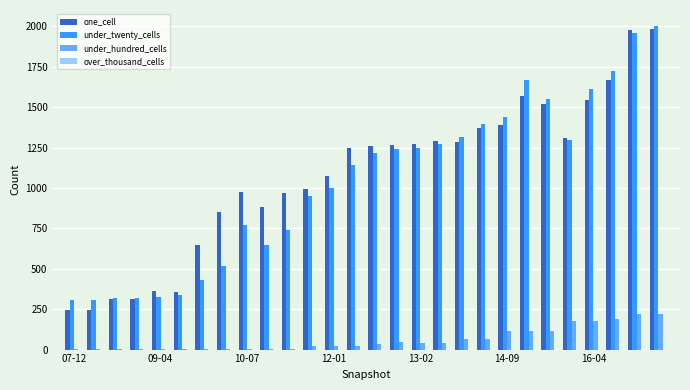

What is the sum of all under_twenty_cells values?

29051